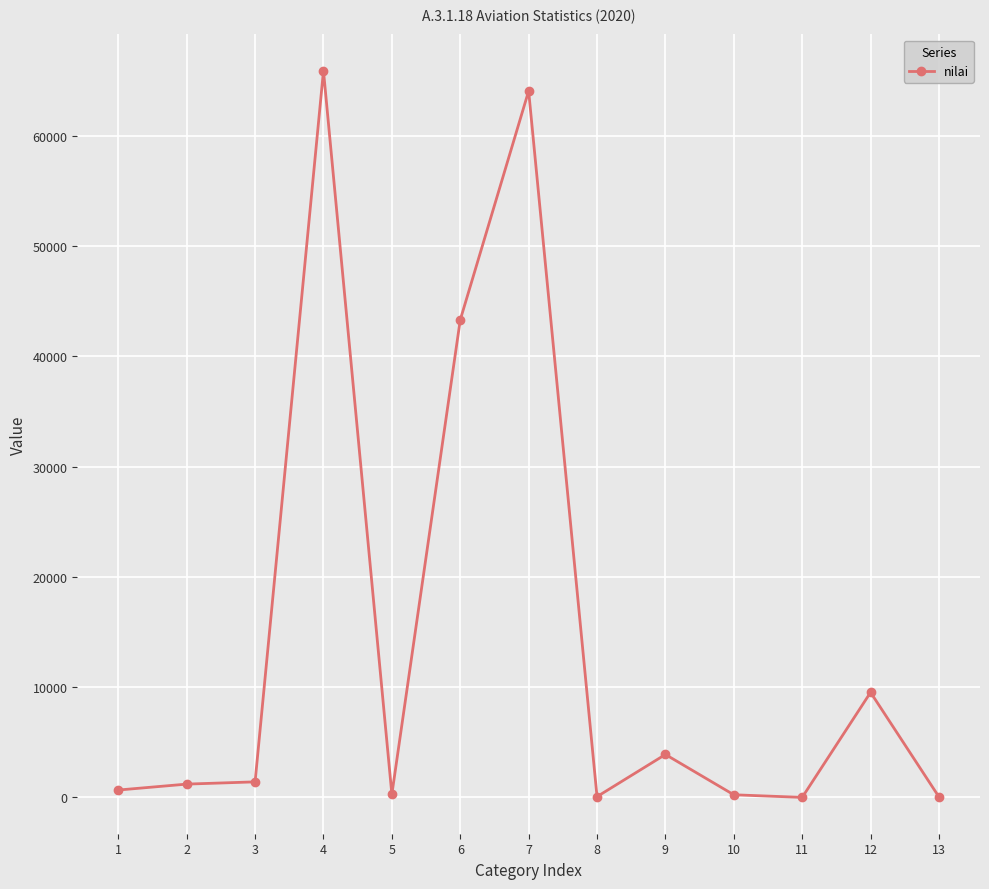

At which category does the chart reach its peak across all series?

4